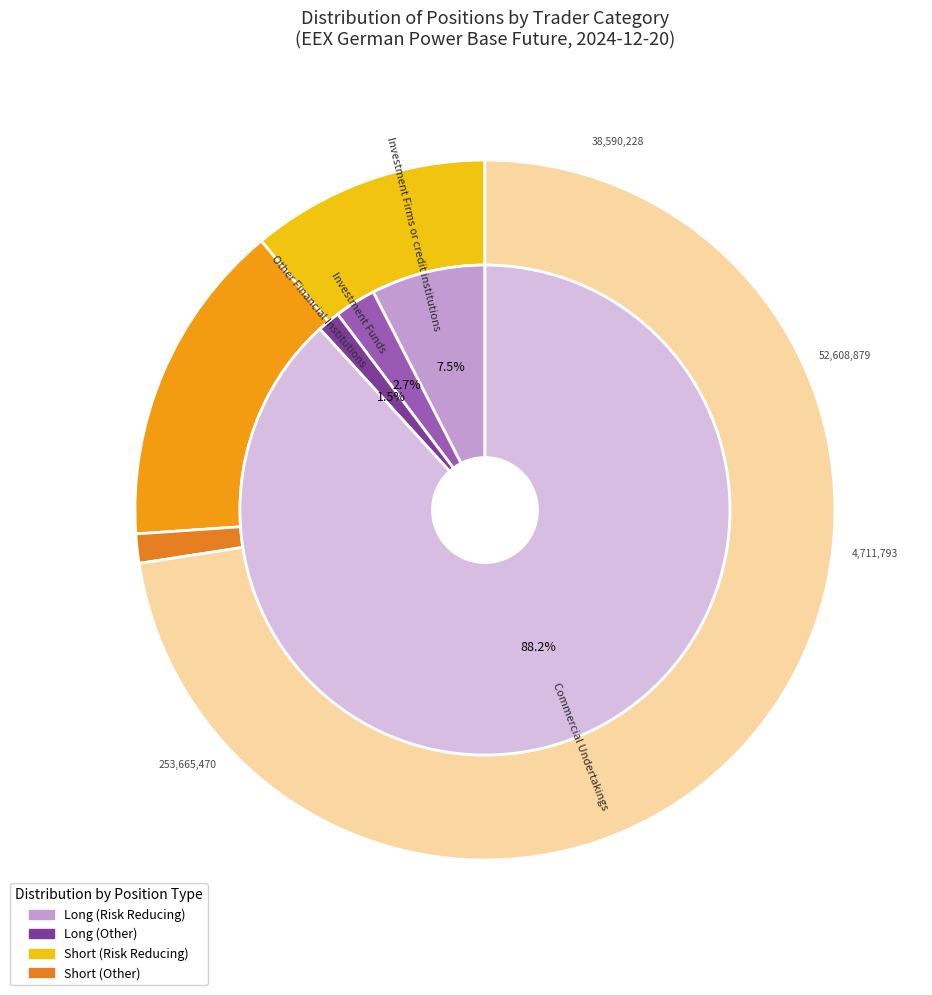

What is the spread (max minus min) of values at Investment Firms or credit institutions?

12208027.9